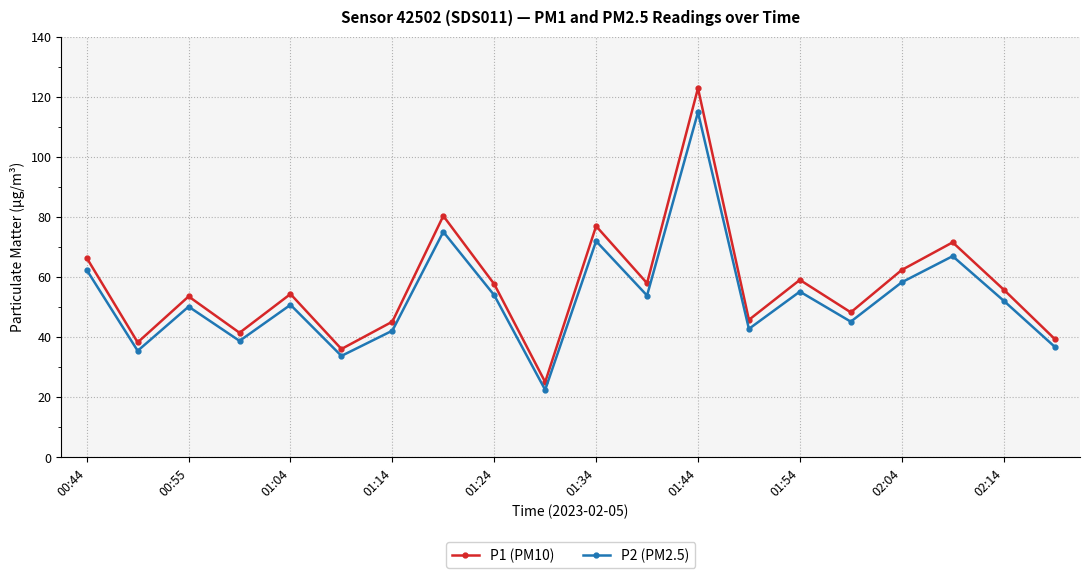

At how many categories does at least one series exceed 30?

19